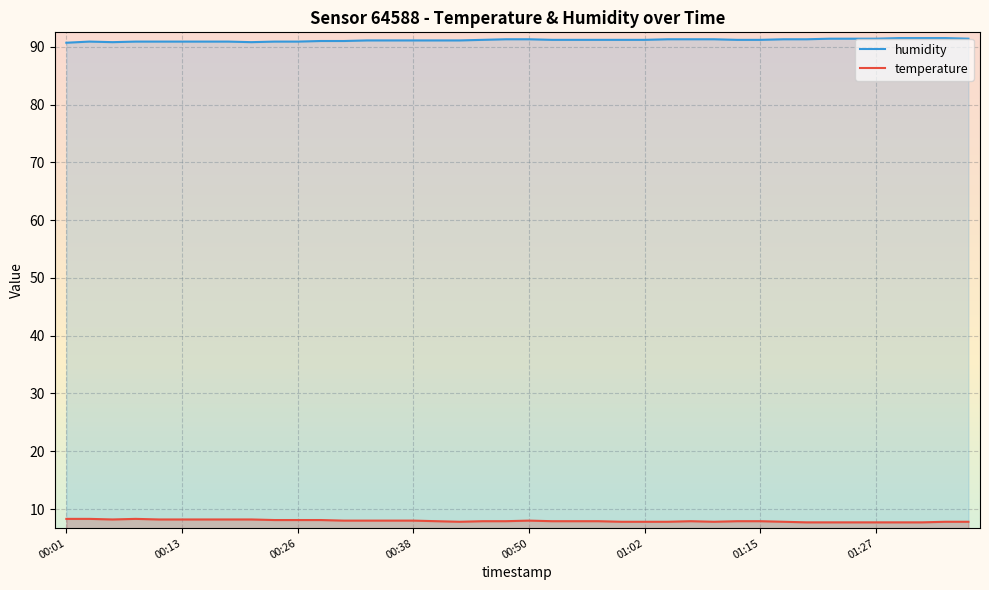

How many interior local valleys does the humidity series have?

2